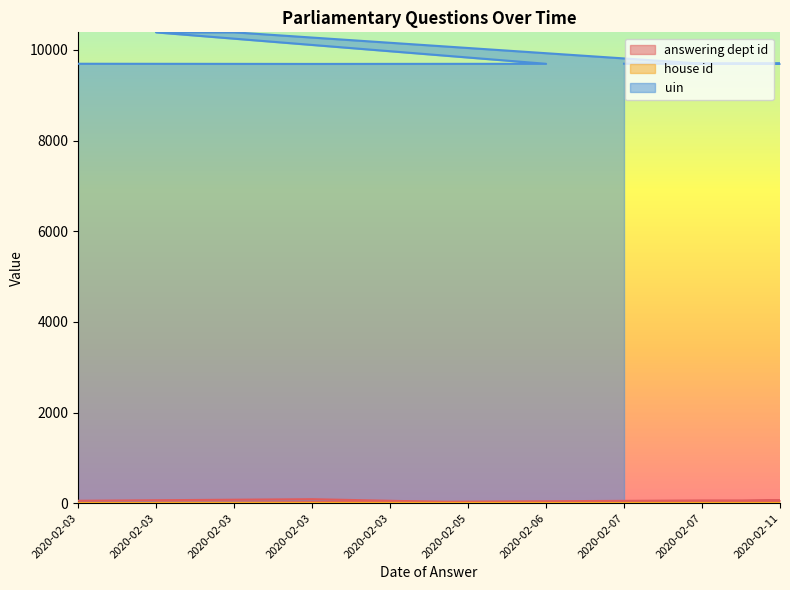

True or false: uin and answering dept id intersect in this chart.

False